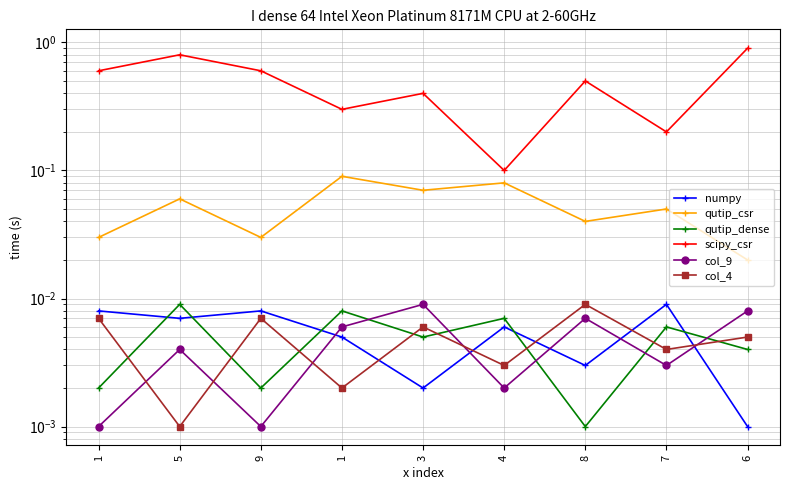

What is the total value across all series at 6?

0.9